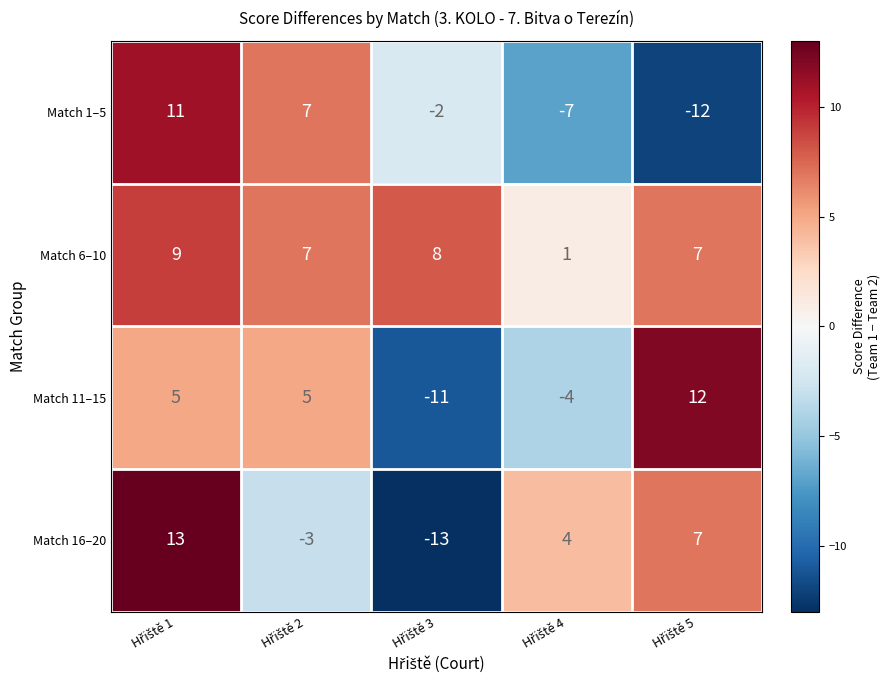

Reading right to left, list all the values displayed in this chart.

Match 1–5: -12	-7	-2	7	11
Match 6–10: 7	1	8	7	9
Match 11–15: 12	-4	-11	5	5
Match 16–20: 7	4	-13	-3	13